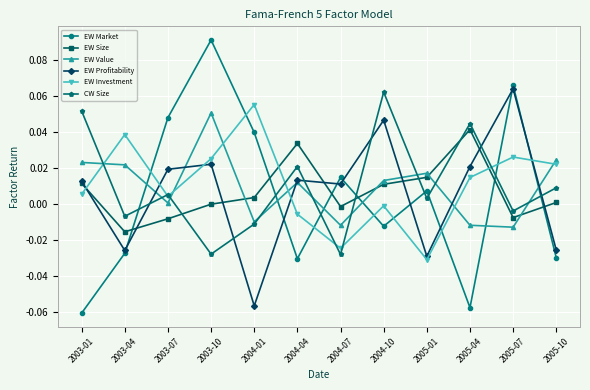

What position from the left is 2004-10?

8